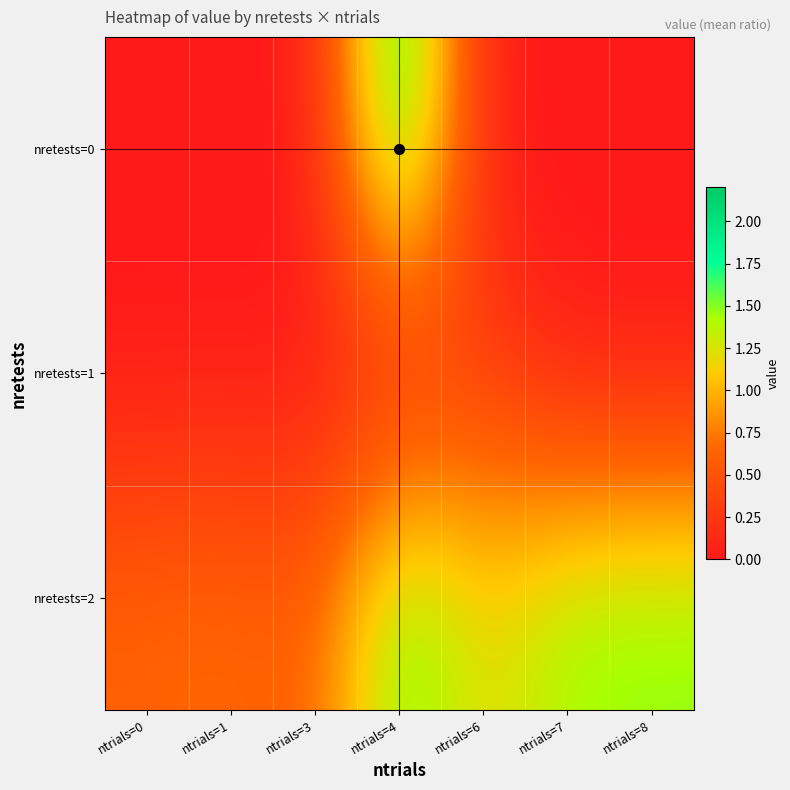

Count the number of categories in the chart.

7